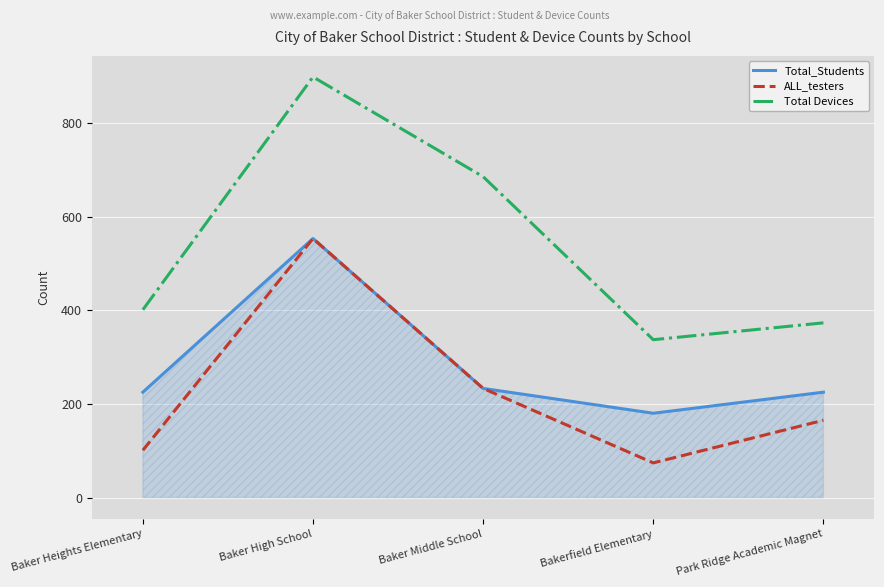

Where is the first local minimum for ALL_testers?

Bakerfield Elementary